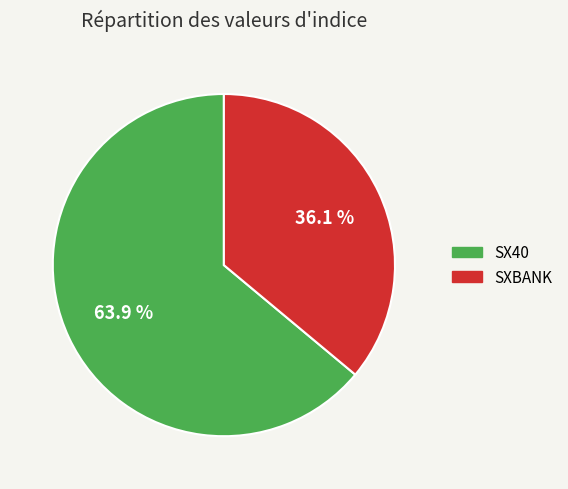

Which slice represents more than half of the pie?

SX40